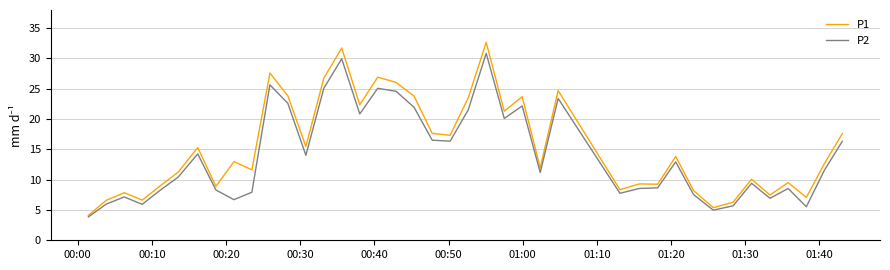

What is the maximum value for P2?

30.9